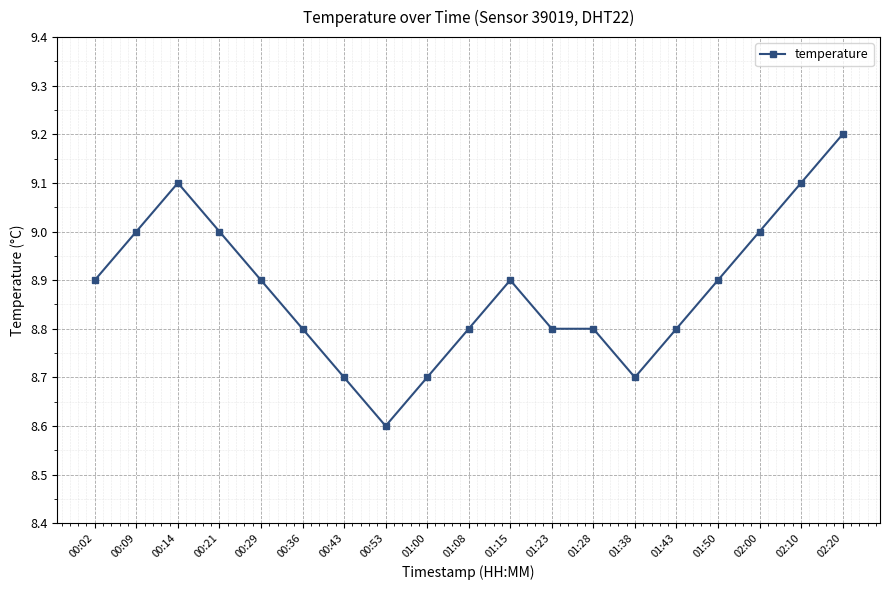

What is the change in value from 01:08 to 02:00?

+0.2